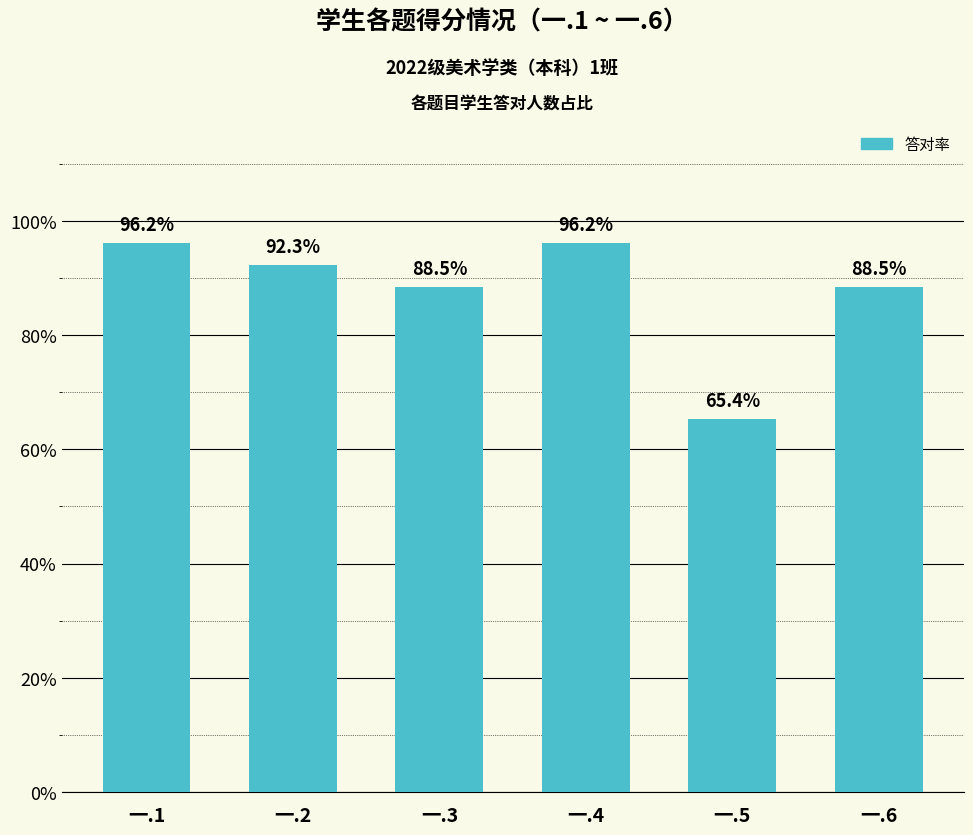

What is the value of the 4th bar from the left?

96.2